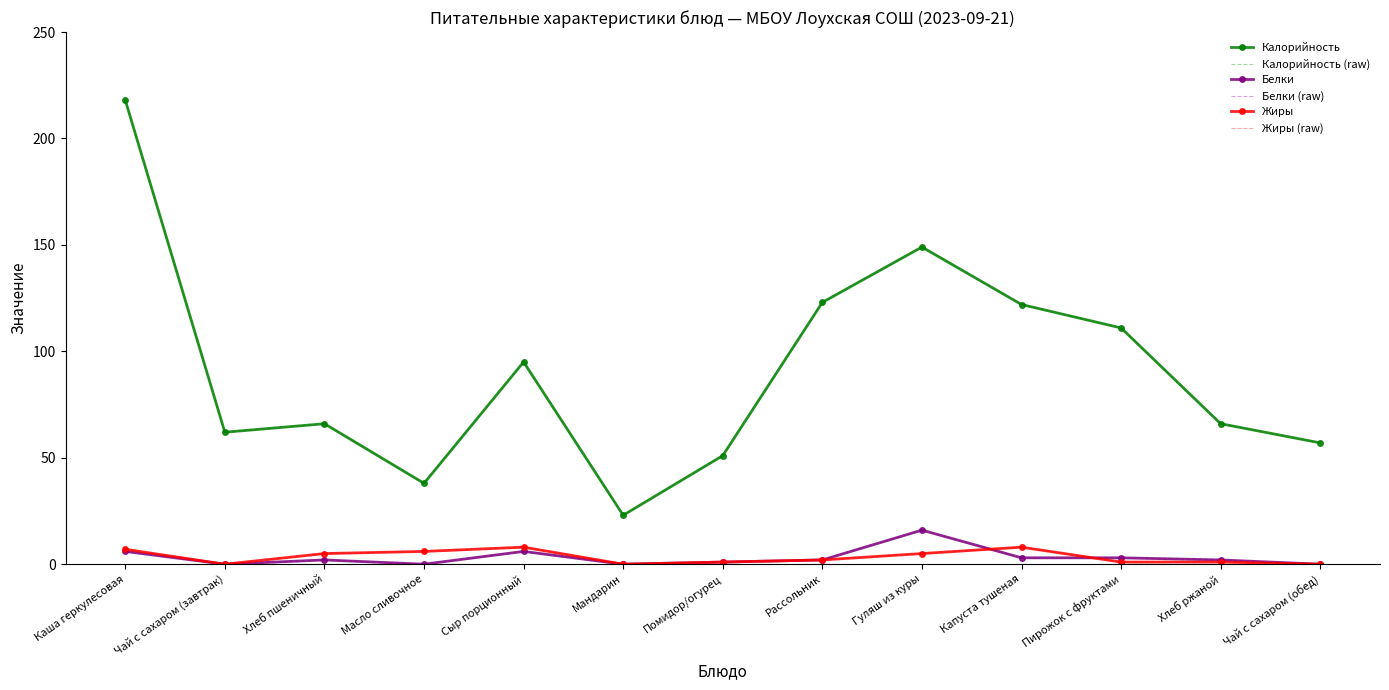

True or false: Калорийность and Жиры (raw) intersect in this chart.

False